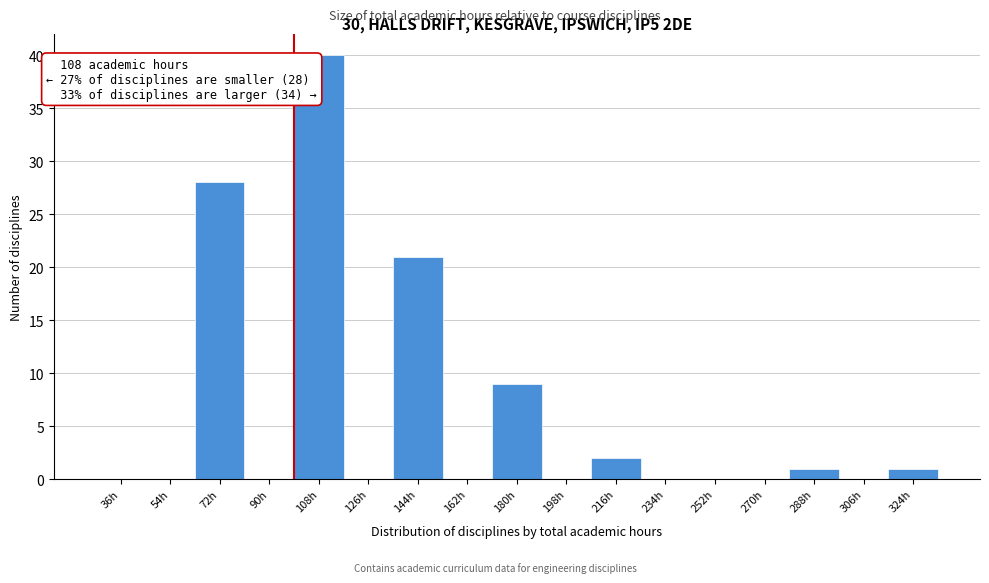

Reading left to right, what are all the values shown in this chart?

36h=0	54h=0	72h=28	90h=0	108h=40	126h=0	144h=21	162h=0	180h=9	198h=0	216h=2	234h=0	252h=0	270h=0	288h=1	306h=0	324h=1